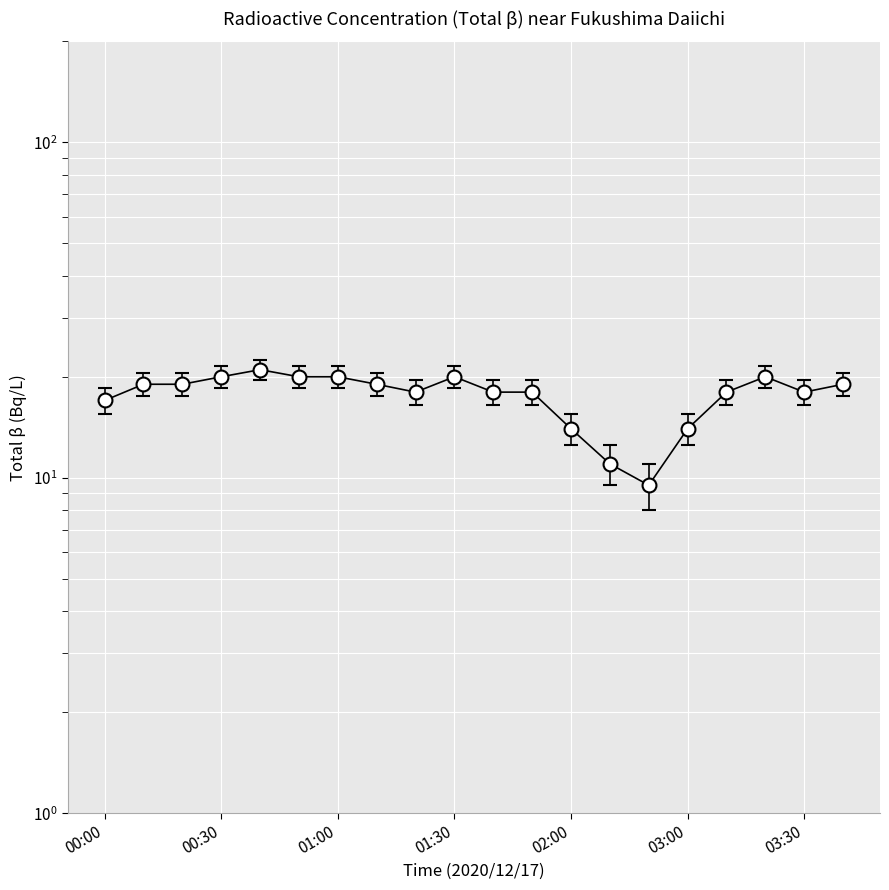

At which category does the data reach its first local valley?

01:20